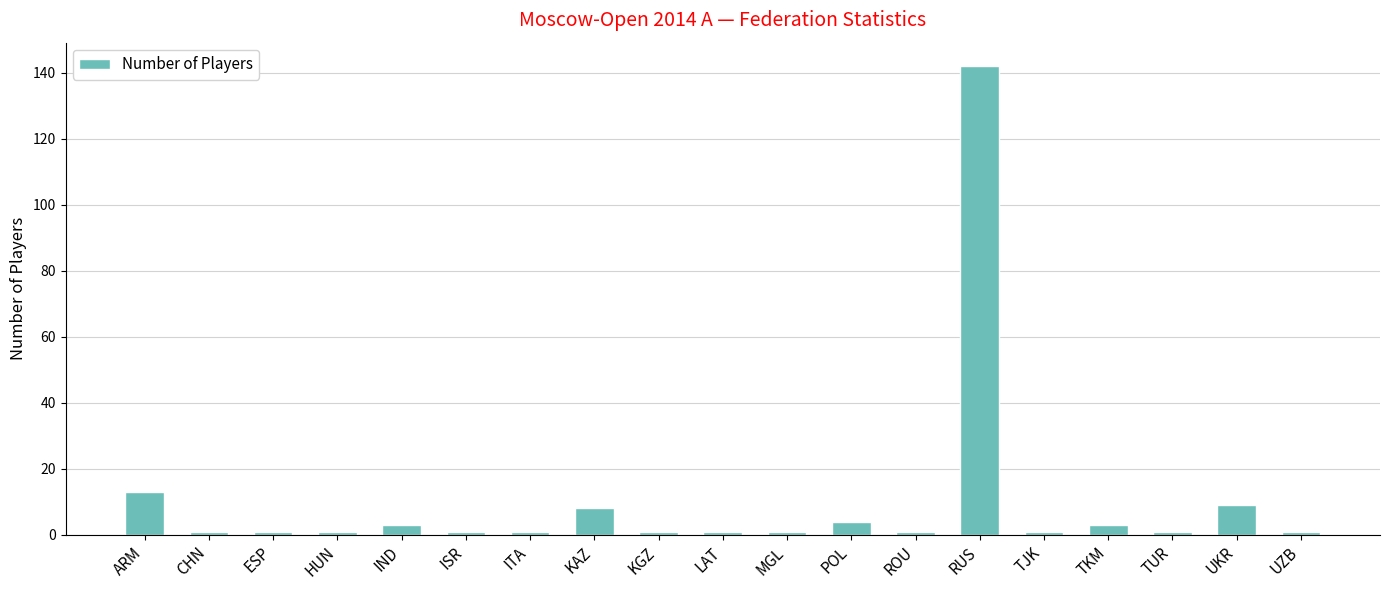

What is the average value?

10